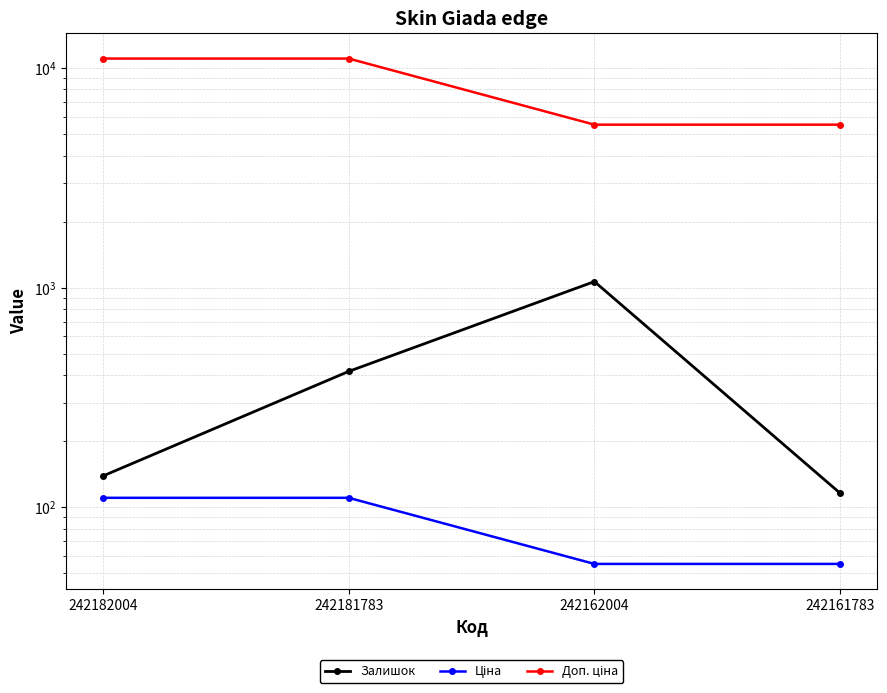

Which series has the widest spread of values?

Доп. ціна